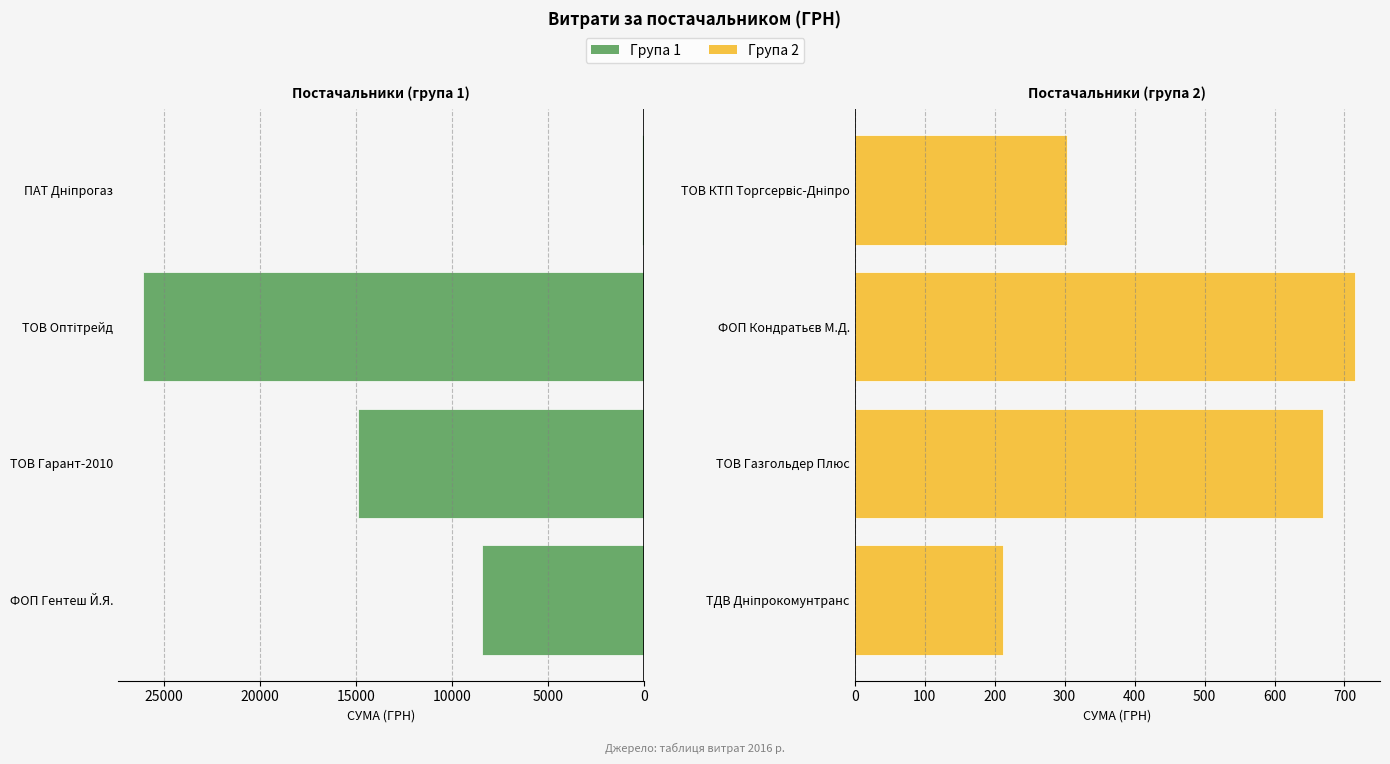

Does the chart contain stacked bars?

No